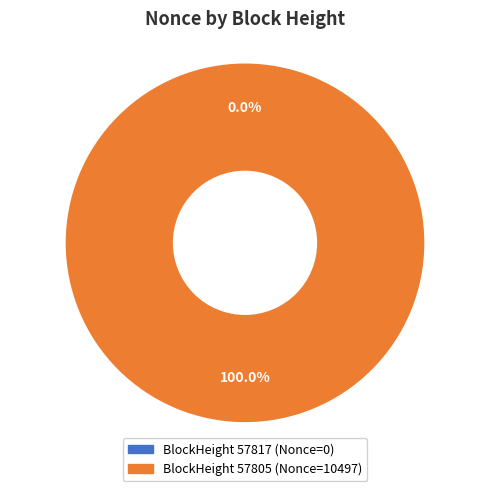

Rank the categories by value from lowest to highest.

57817, 57805